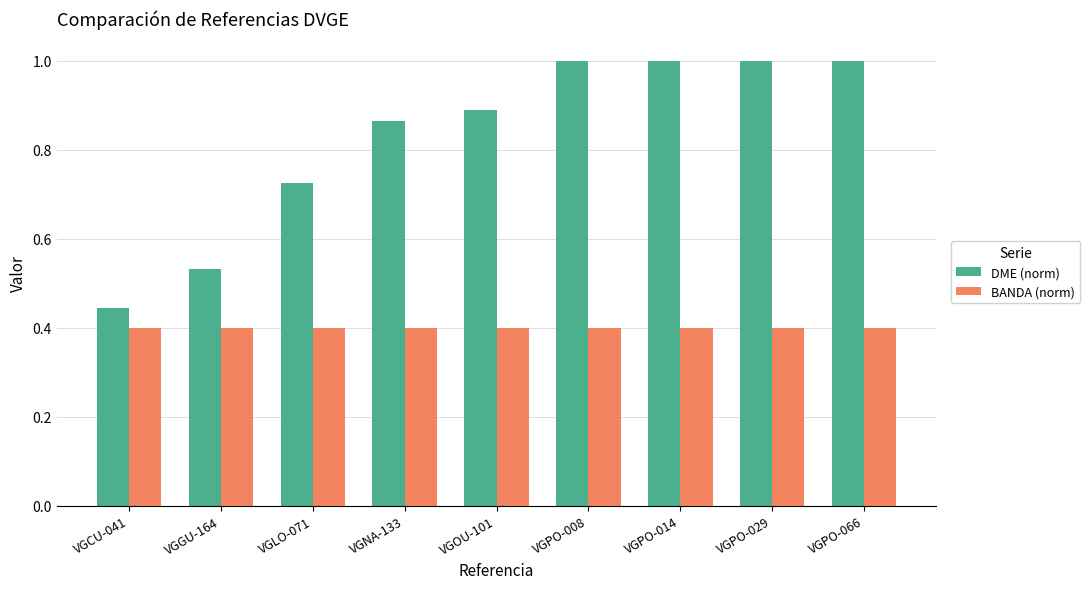

What is the maximum value shown in the chart?

1.0